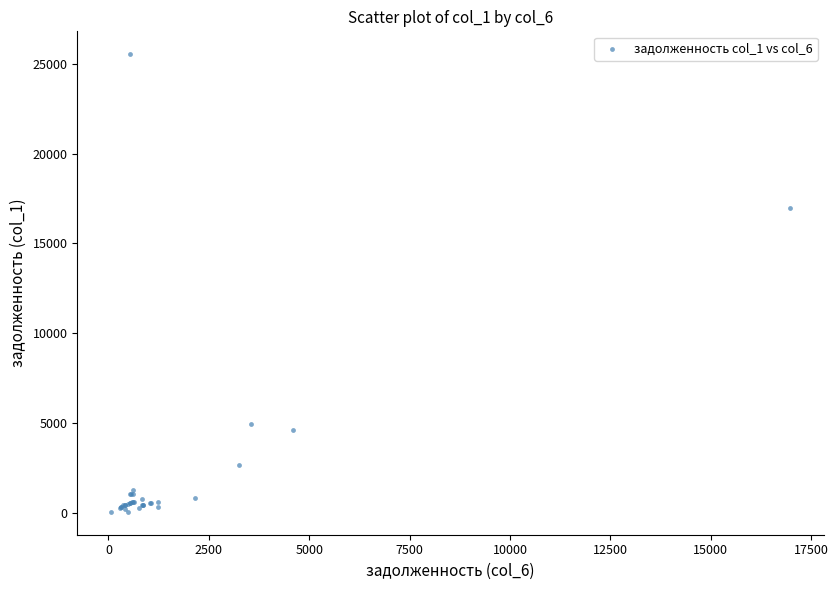

What Y value in the scatter plot is closest to 12796?

16976.4